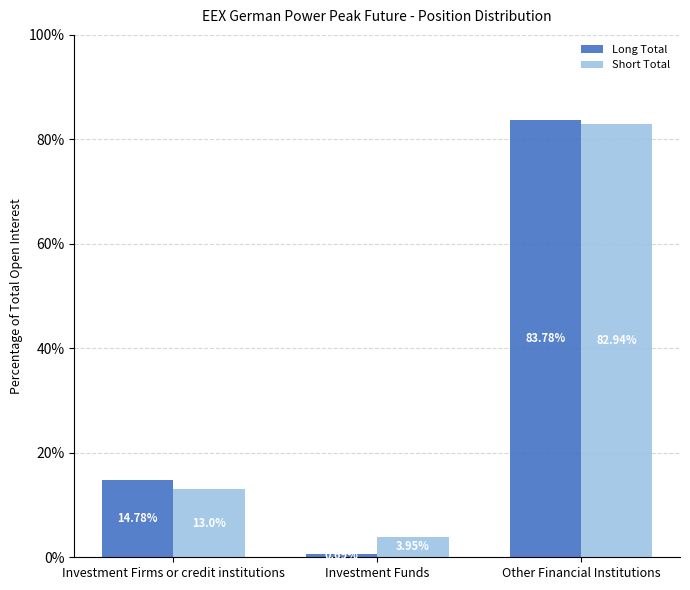

How many groups of bars are there?

3